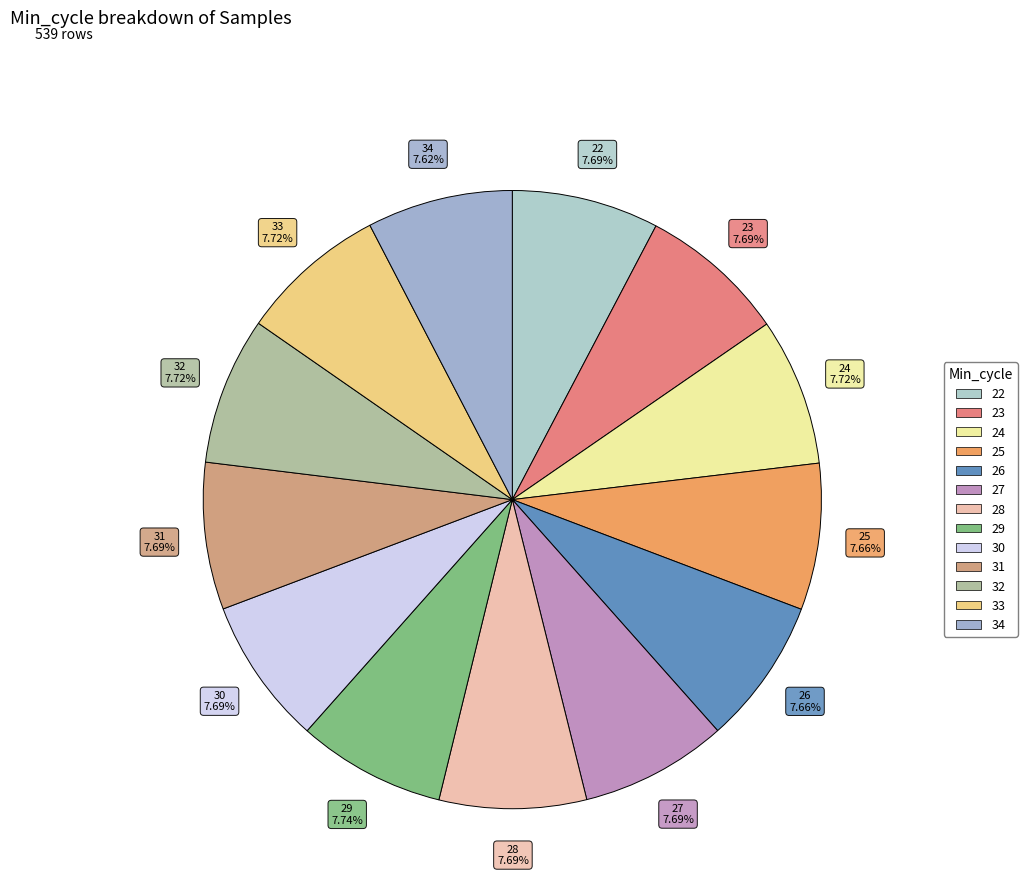

How many slices are in this pie chart?

13